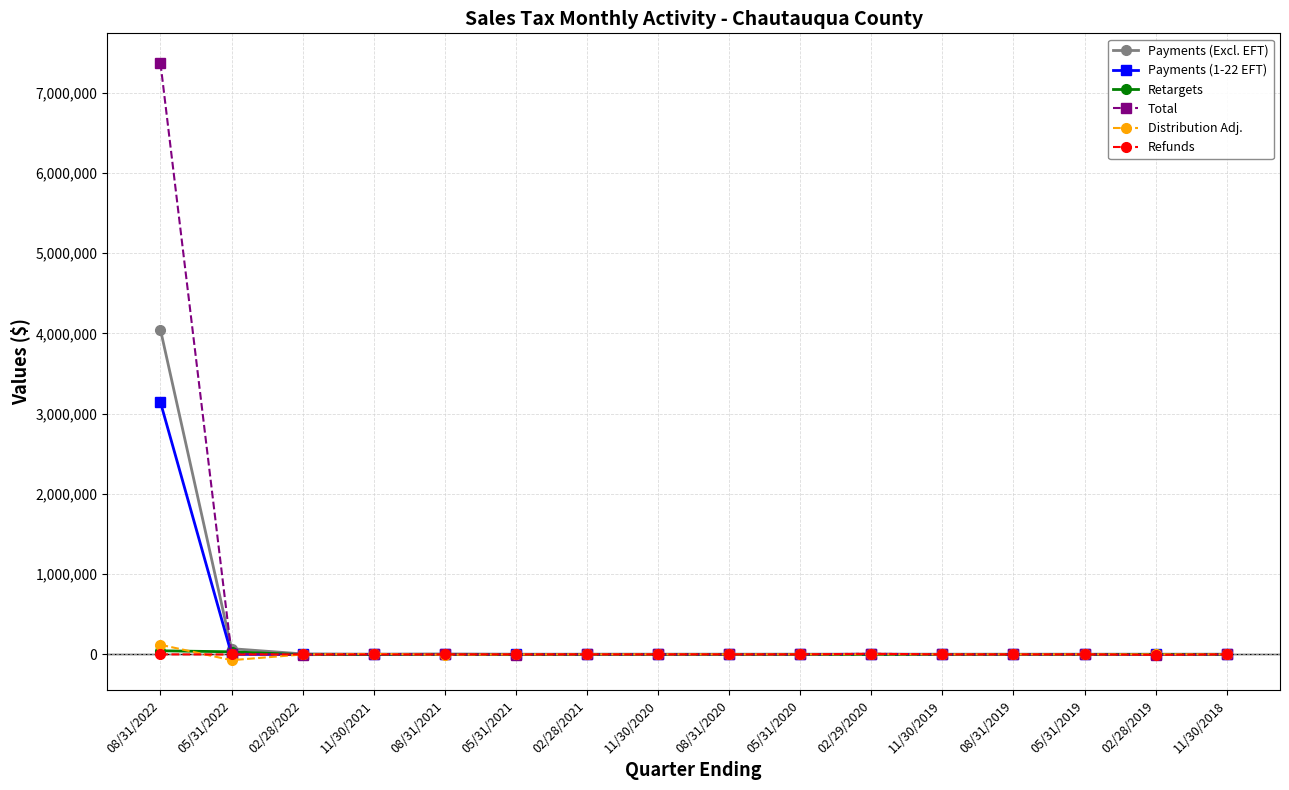

How many lines are shown in the chart?

6